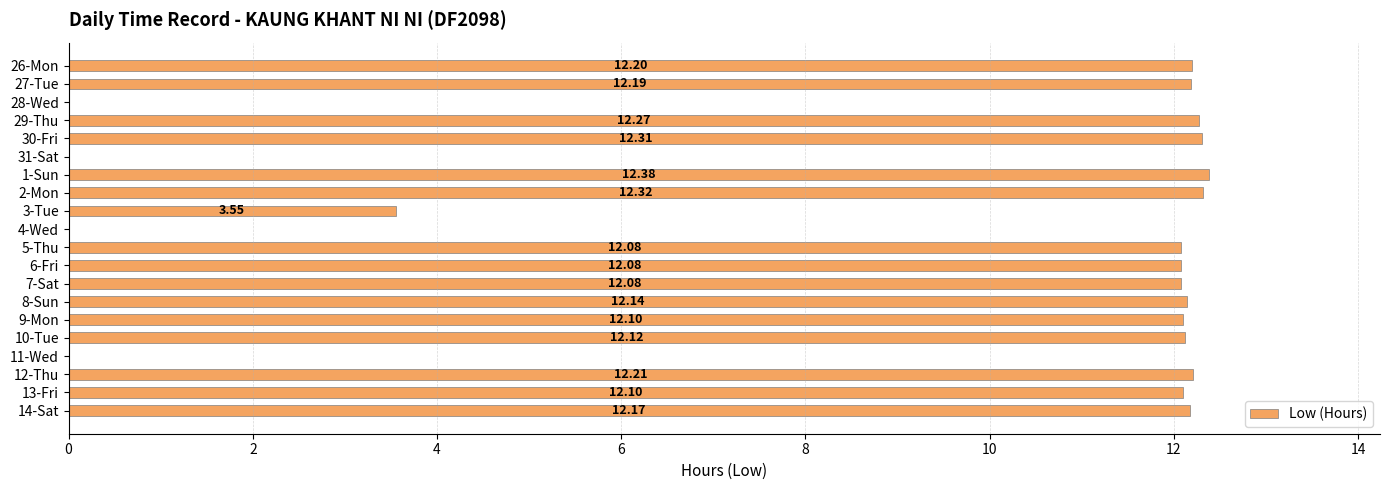

Between 7-Sat and 14-Sat, which is larger?

14-Sat